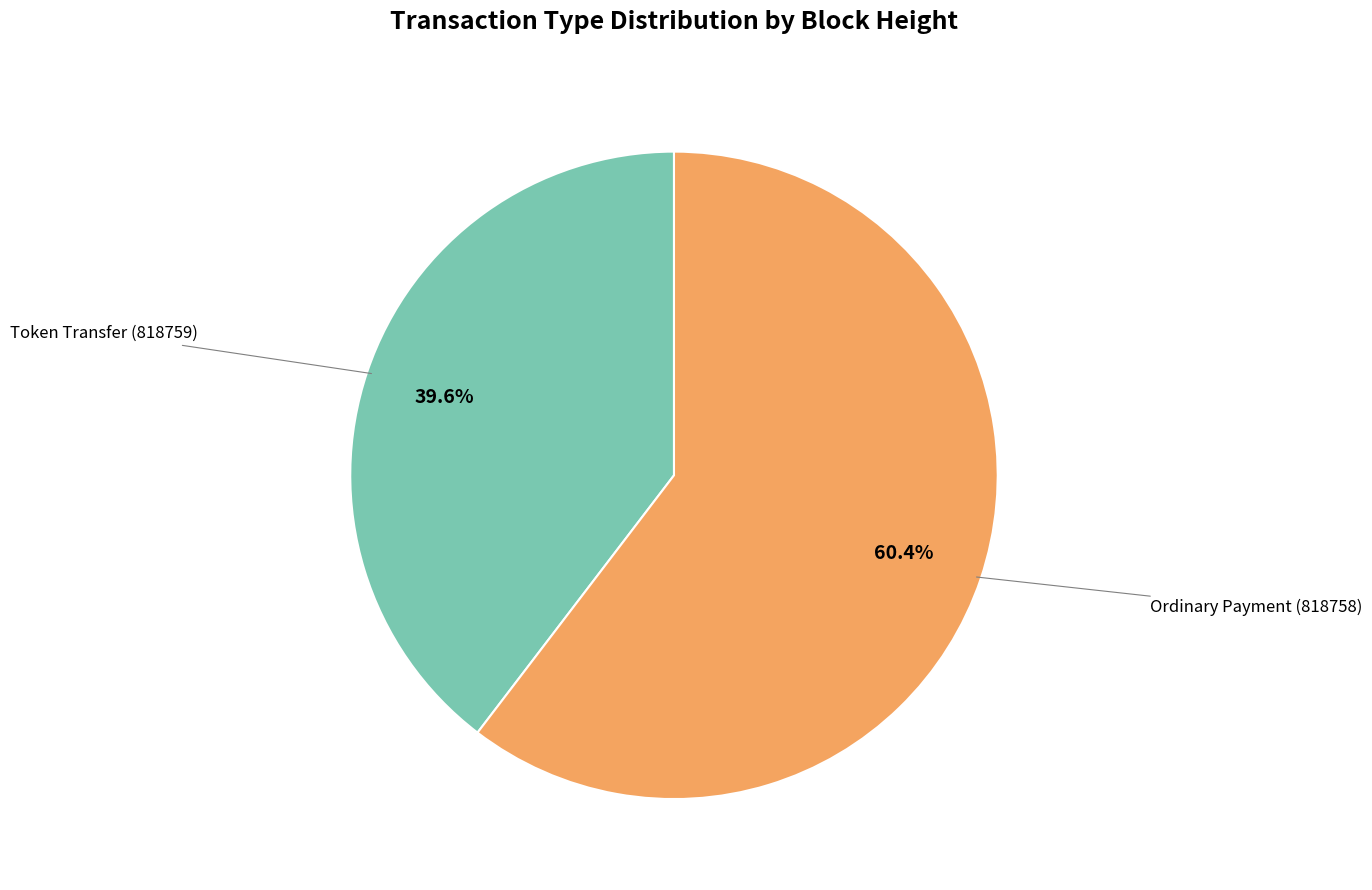

How many segments does this pie chart have?

2